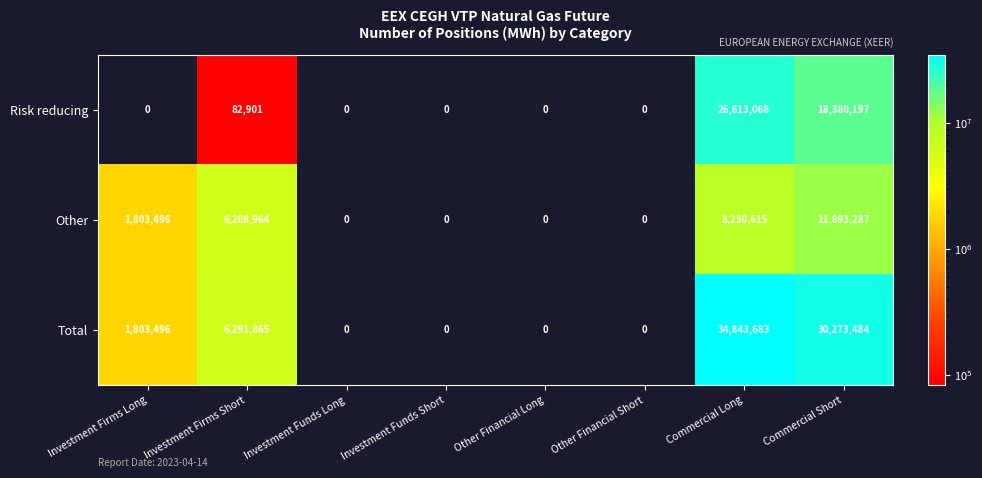

At which label is Other closest to 5946643?

Investment Firms Short